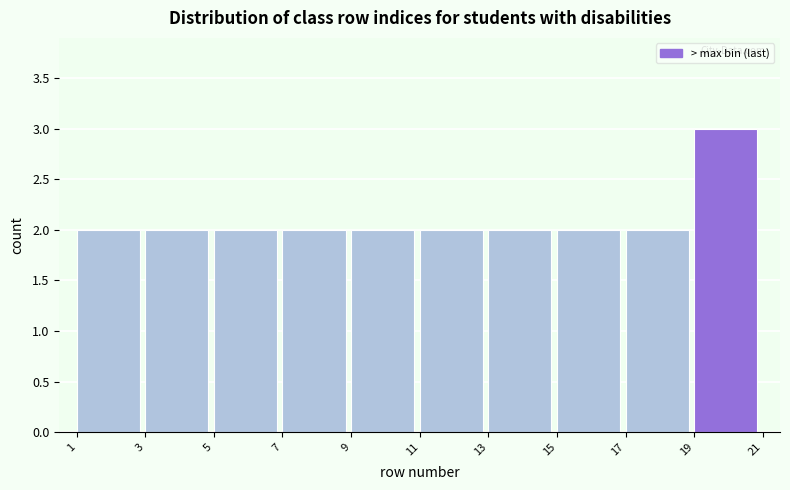

Reading left to right, transcribe this chart: for each bar, give the range it covers on the x-axis and its height. The values are not printed on the chart, so give them approximately, as read against the axis.

1 to 3: 2
3 to 5: 2
5 to 7: 2
7 to 9: 2
9 to 11: 2
11 to 13: 2
13 to 15: 2
15 to 17: 2
17 to 19: 2
19 to 21: 3